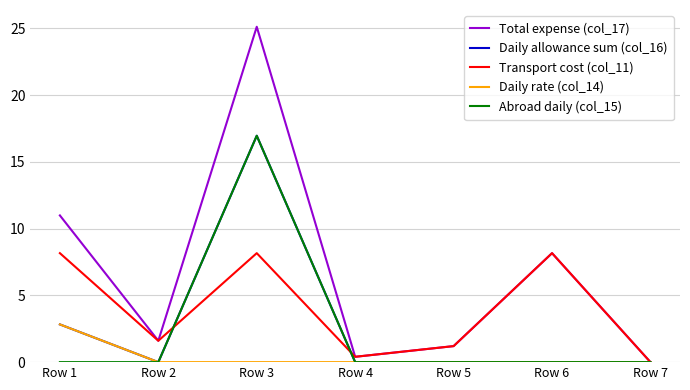

What is the maximum value for Total expense (col_17)?

25.1